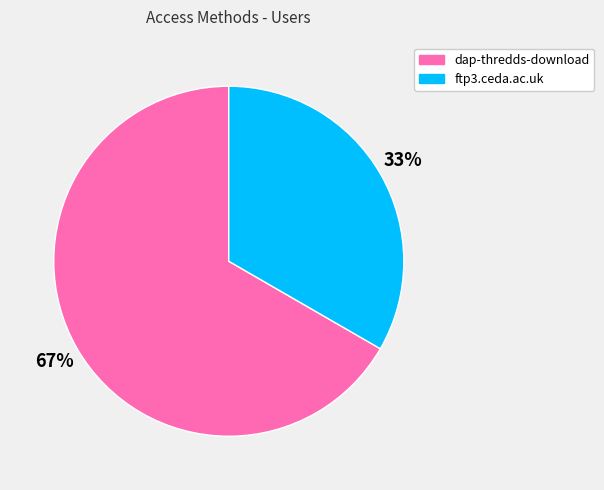

To the nearest percent, what is the average slice percentage?

50%